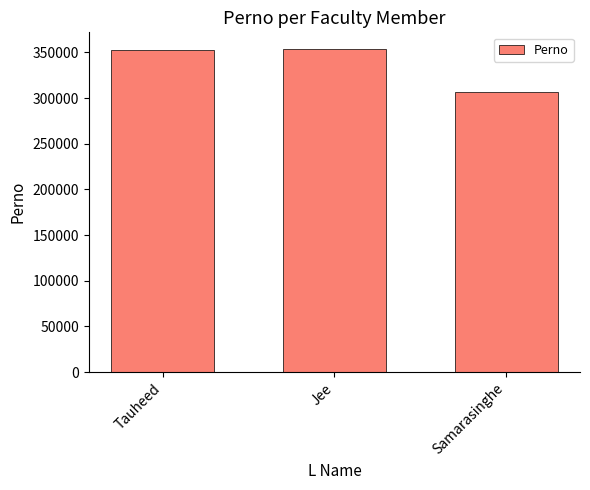

Approximately how many times larger is the value at Samarasinghe compared to Jee?

0.9